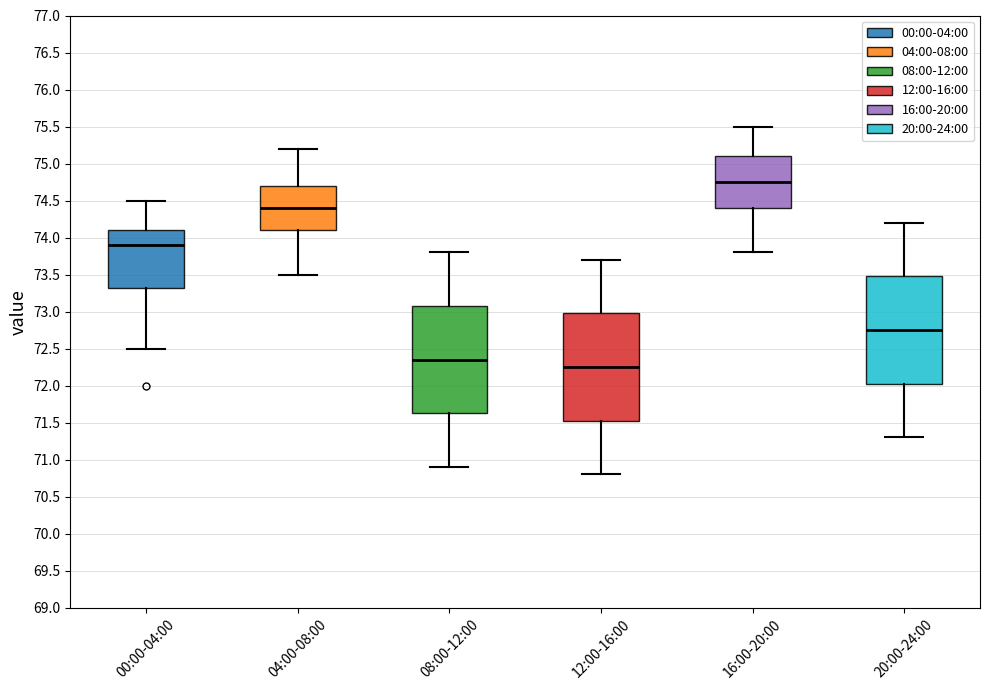

Where is the upper edge of the box for 20:00-24:00 on the y-axis? The values are not printed on the chart, so give them approximately, as read against the axis.

73.50